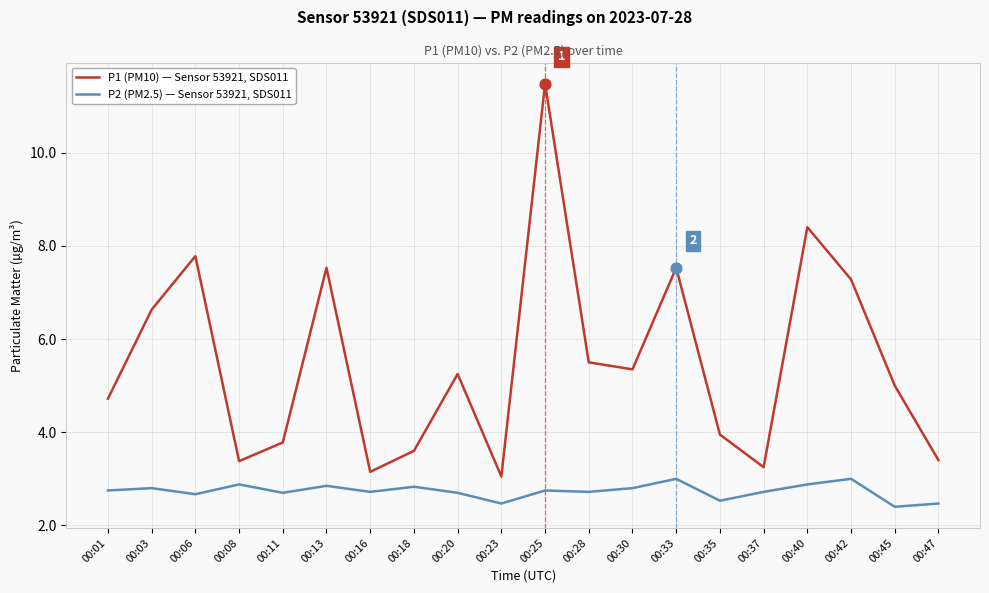

What are all the series names shown in the legend?

P1 (PM10) — Sensor 53921, SDS011, P2 (PM2.5) — Sensor 53921, SDS011